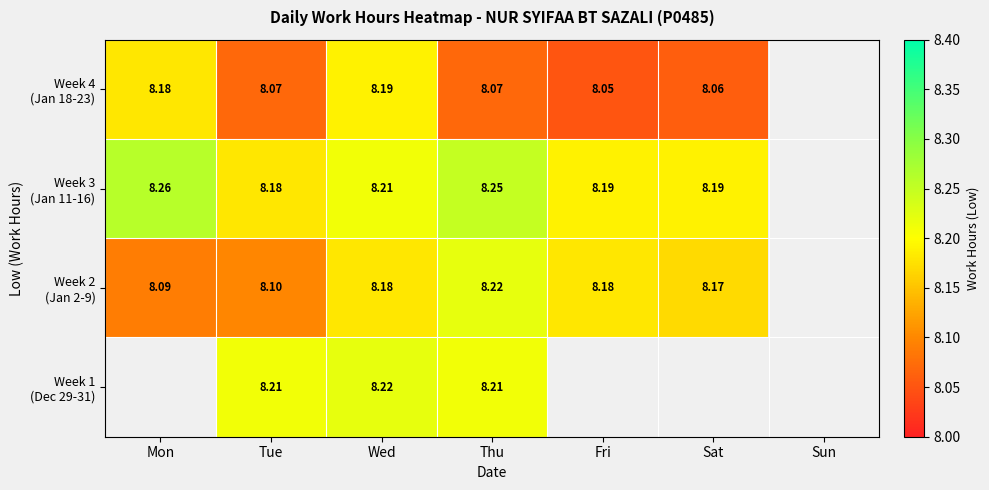

True or false: Week 1 (Dec 29-31) has a value of 8.2 at Wed.

True